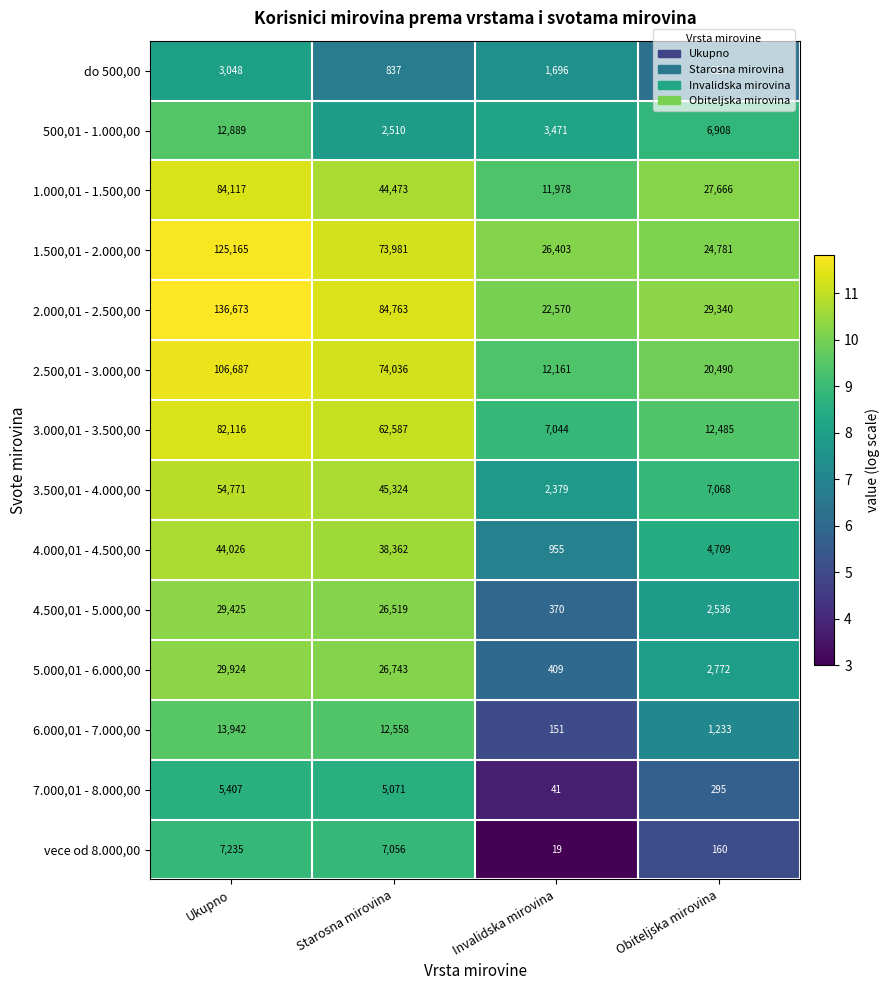

What is the minimum value shown in the chart?

19